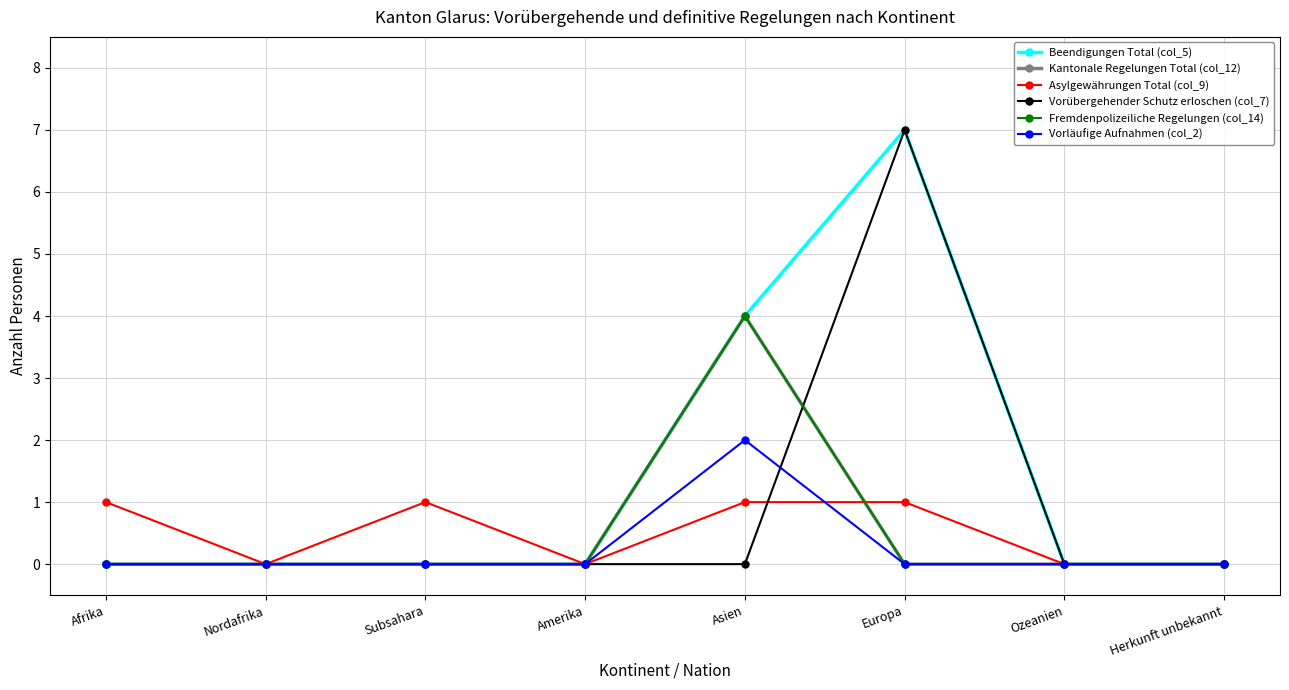

Count the Fremdenpolizeiliche Regelungen (col_14) values in the range 0 to 1.

7